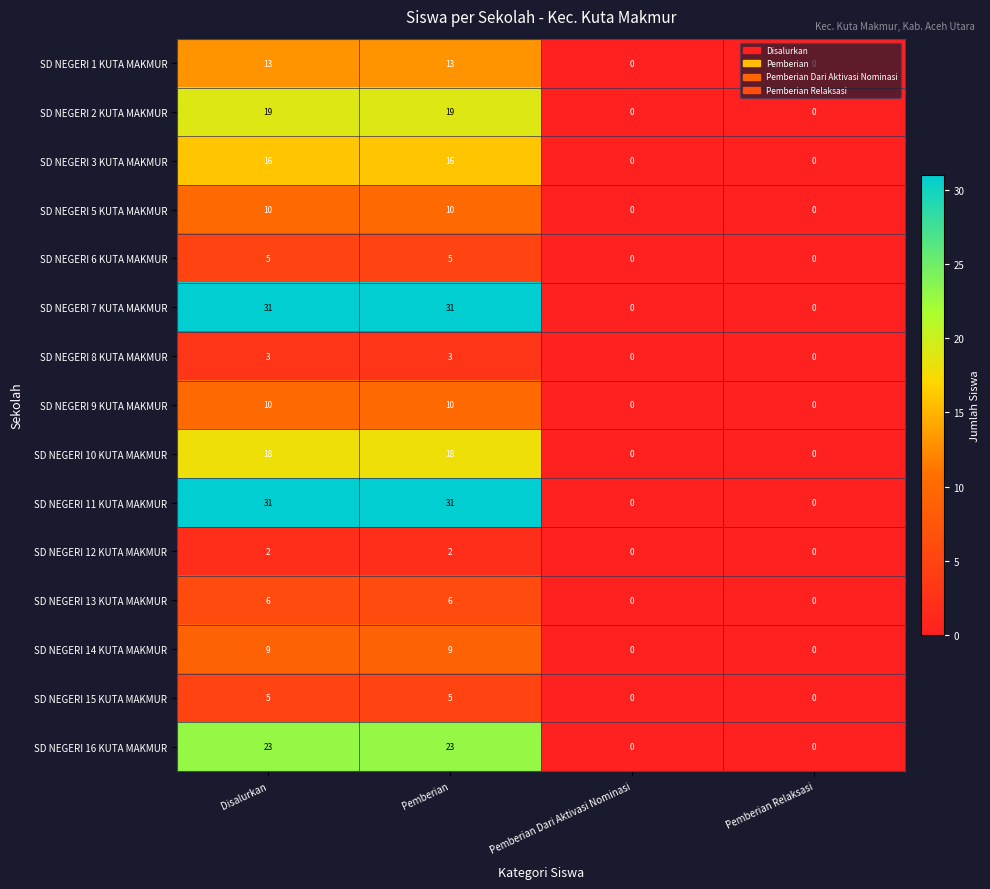

What is the maximum value for SD NEGERI 16 KUTA MAKMUR?

23